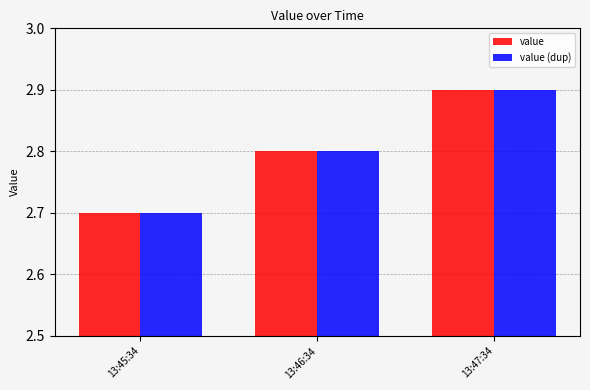

What is the approximate value of value (dup) at 13:47:34?

2.9